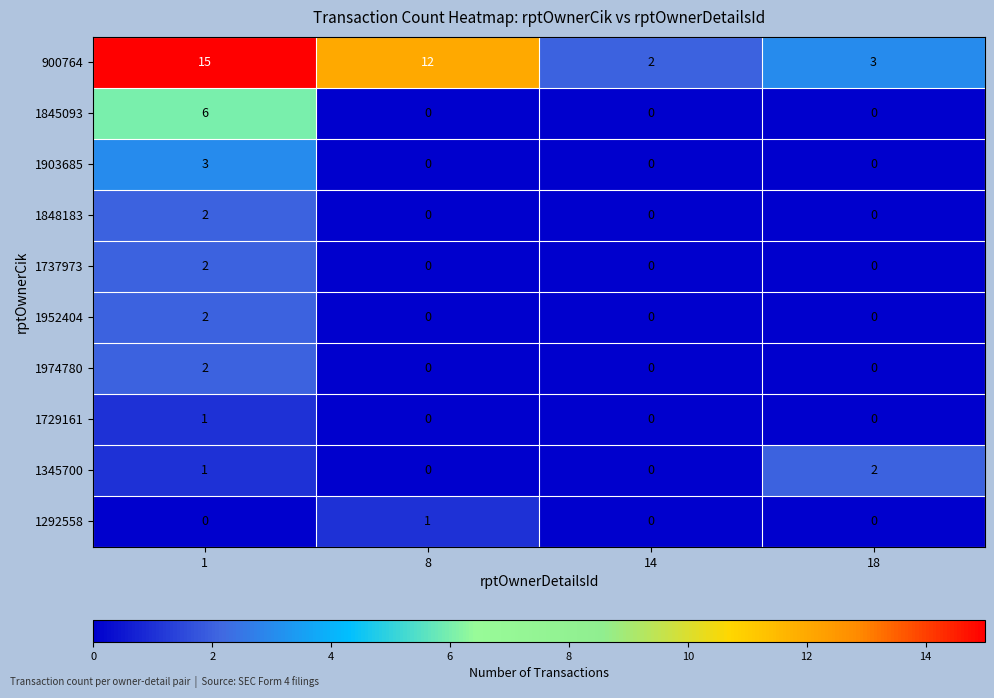

At which category is the sum across all series the highest?

1